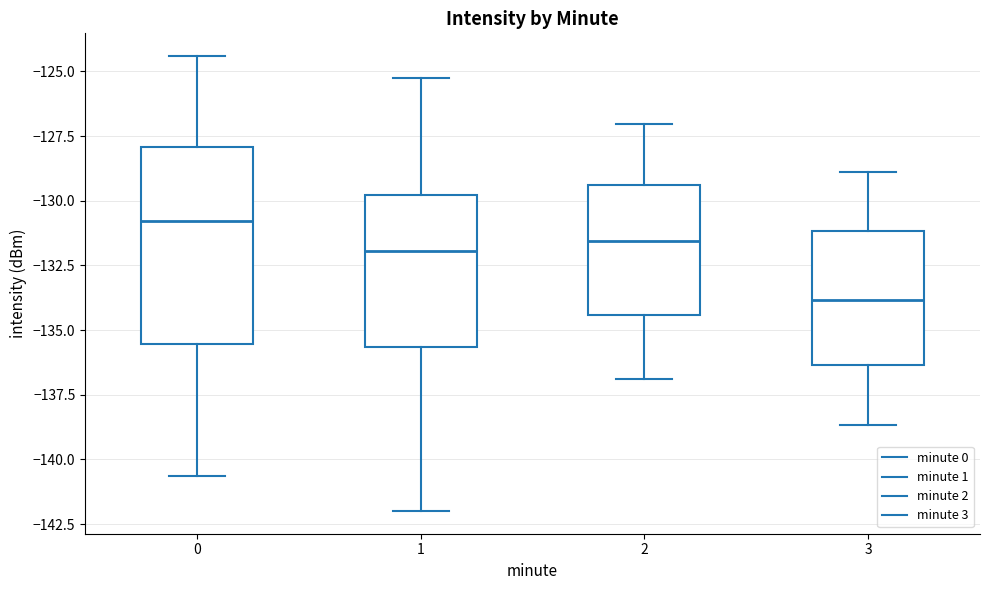

Which box has the lowest median line?

3